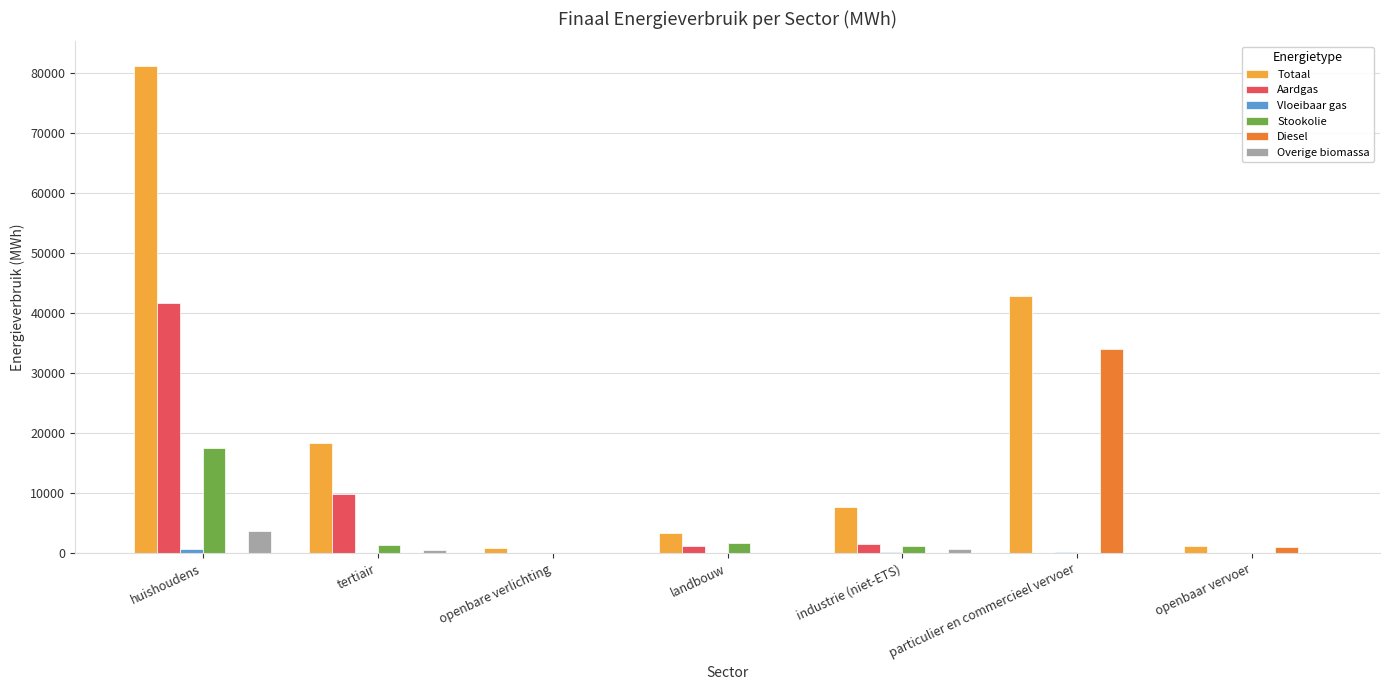

What is the sum of all Overige biomassa values?

4776.9